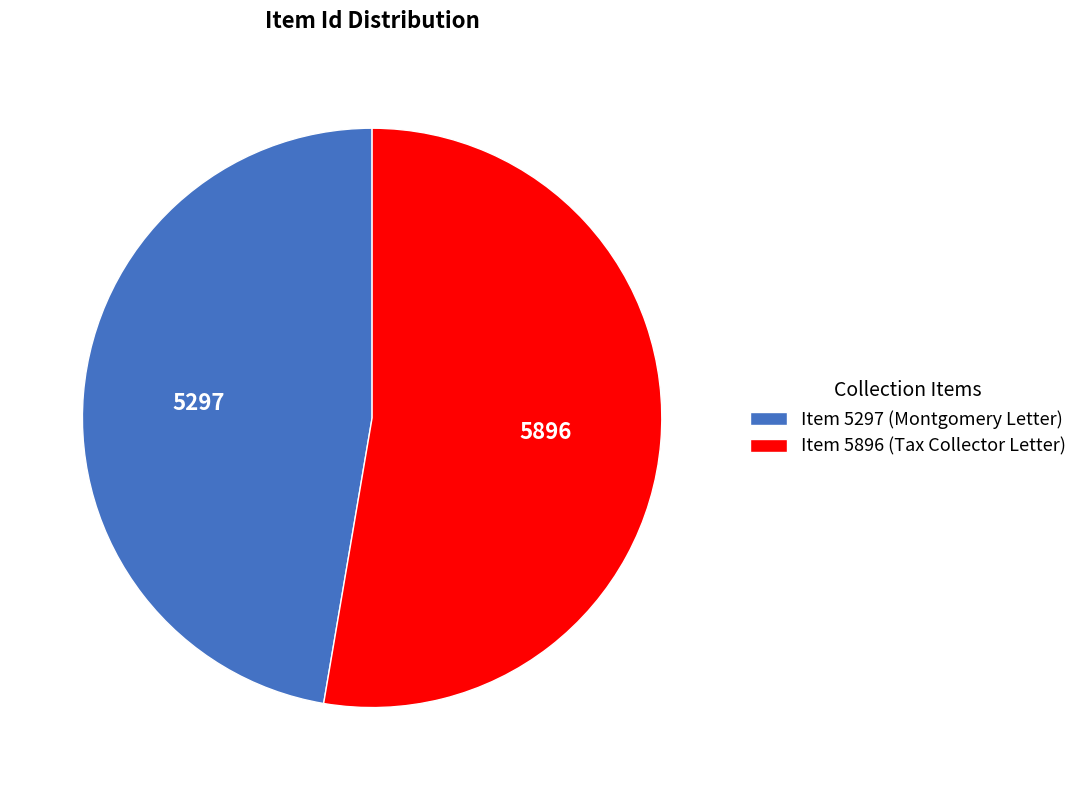

Is it true that Item 5896 (Tax Collector Letter) is 53% of the pie?

True